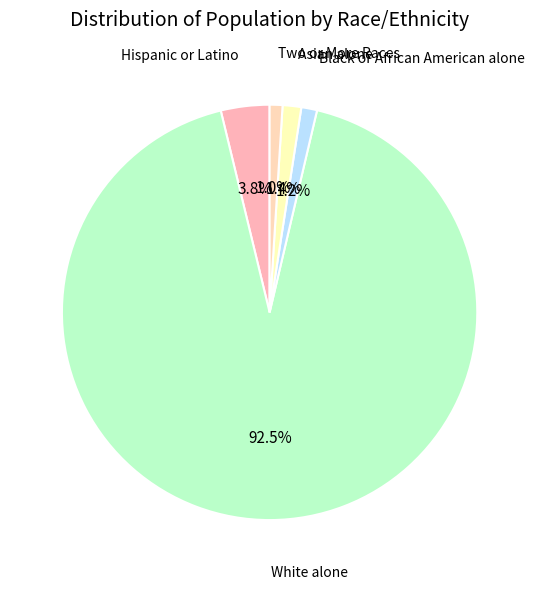

Rank the categories by value from highest to lowest.

White alone, Hispanic or Latino, Asian alone, Black or African American alone, Two or More Races